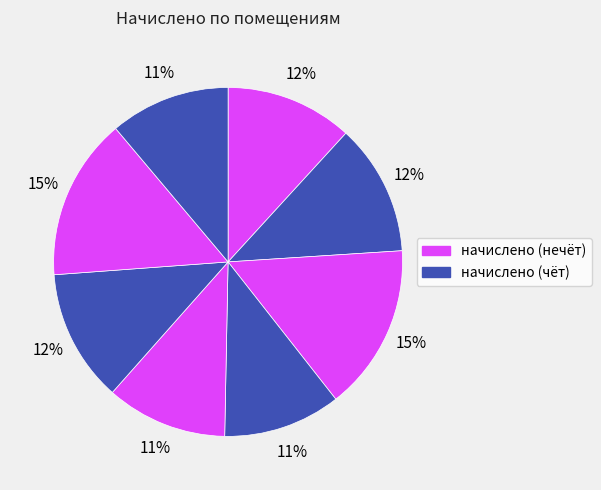

To the nearest percent, what is the average slice percentage?

12%